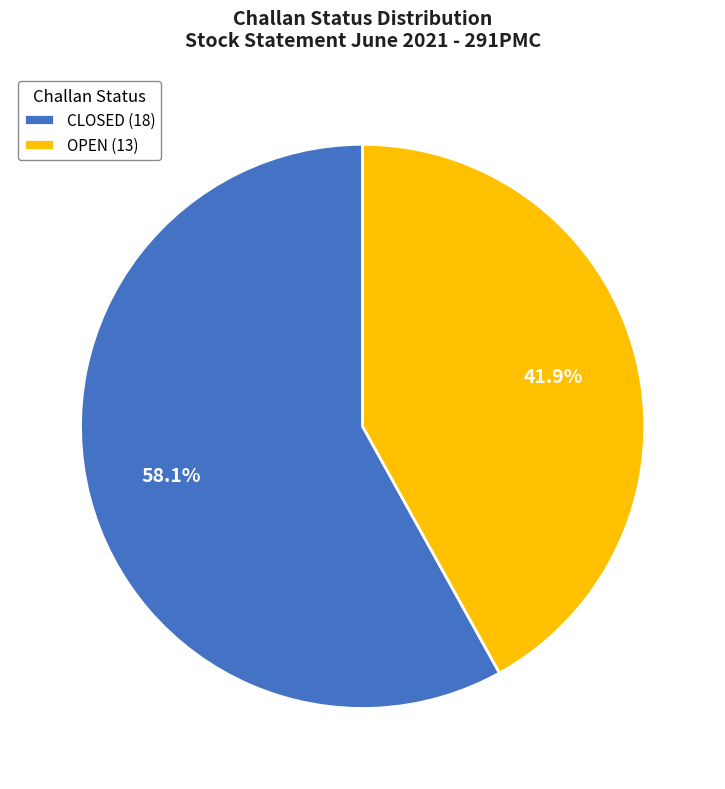

How many slices are in this pie chart?

2